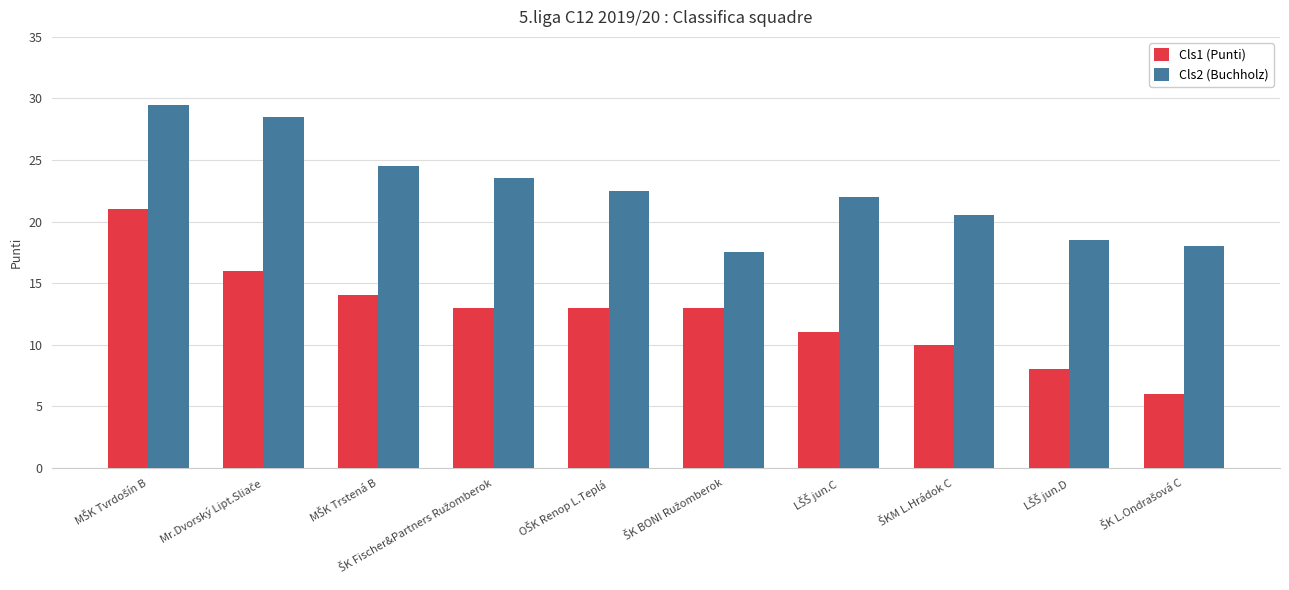

Which series has the largest total across all categories?

Cls2 (Buchholz)